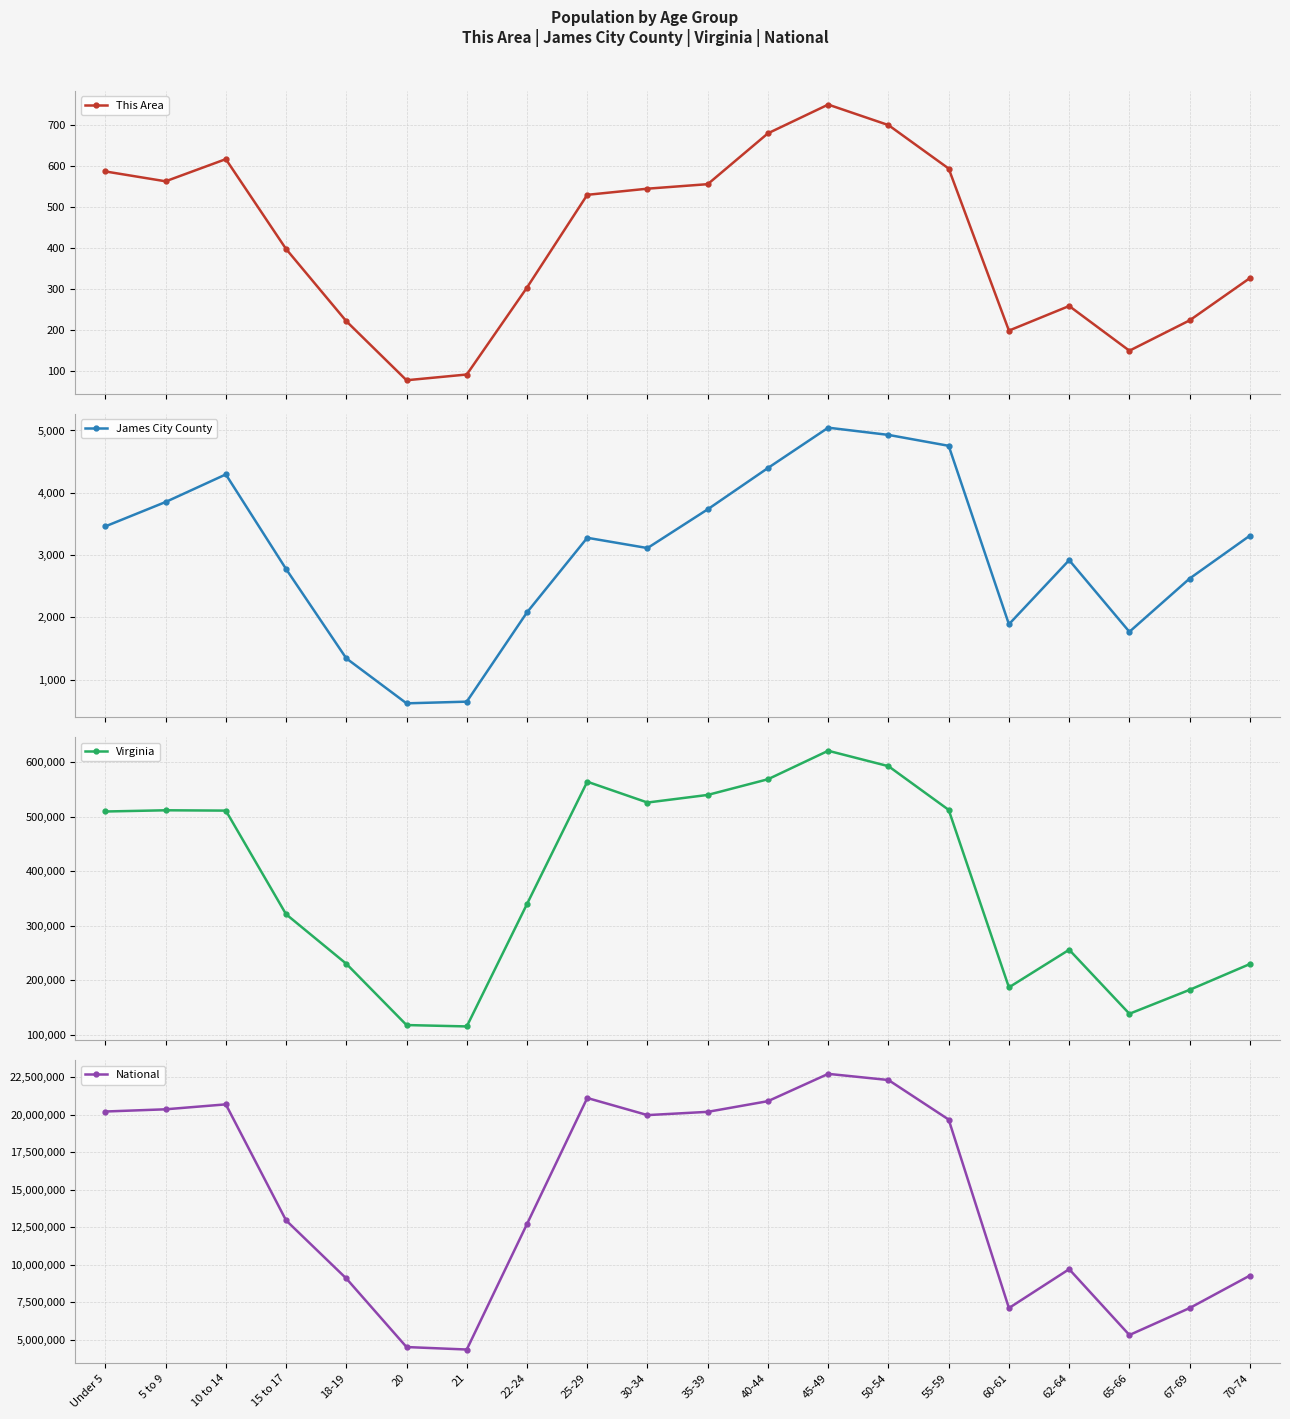

Is this an area chart (filled region under the line)?

No